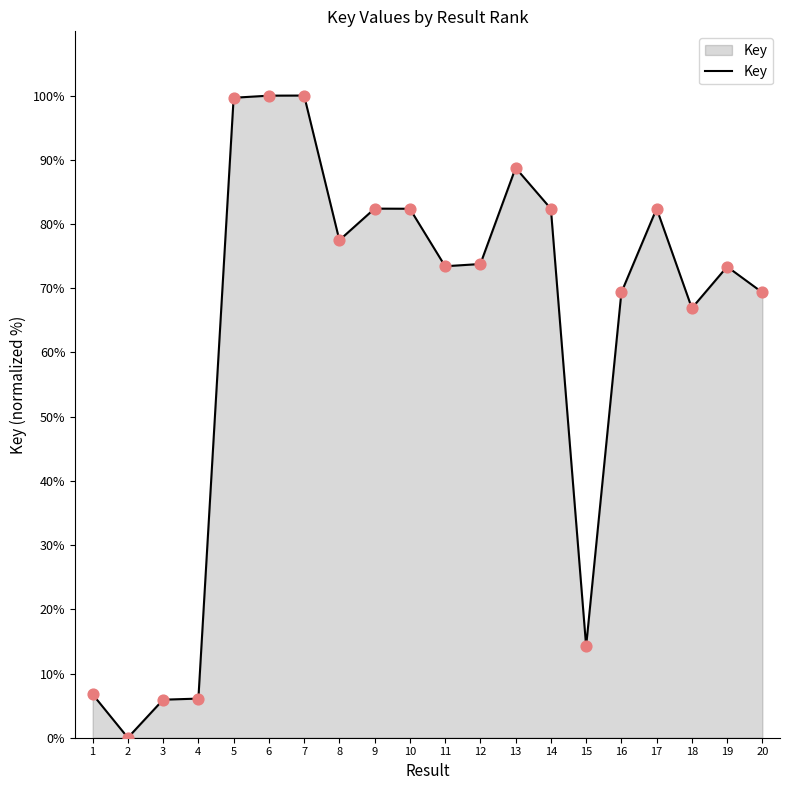

Which has a higher value, 4 or 11?

11